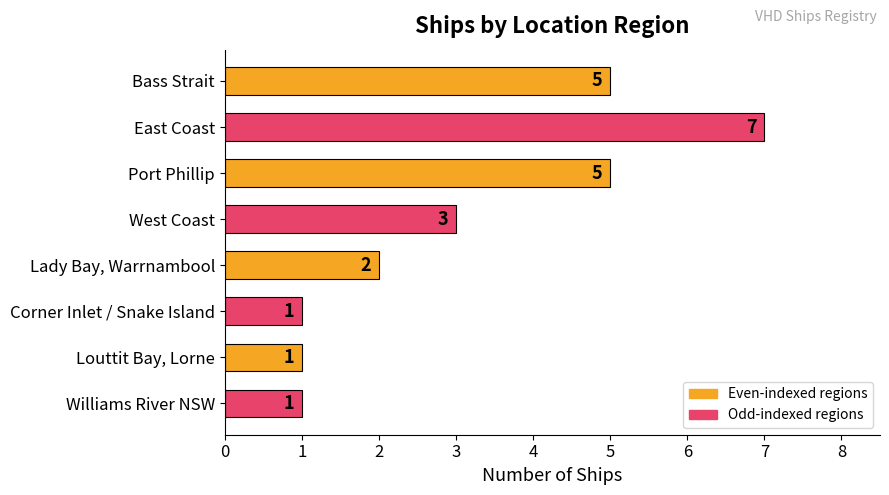

Are the bars horizontal?

Yes